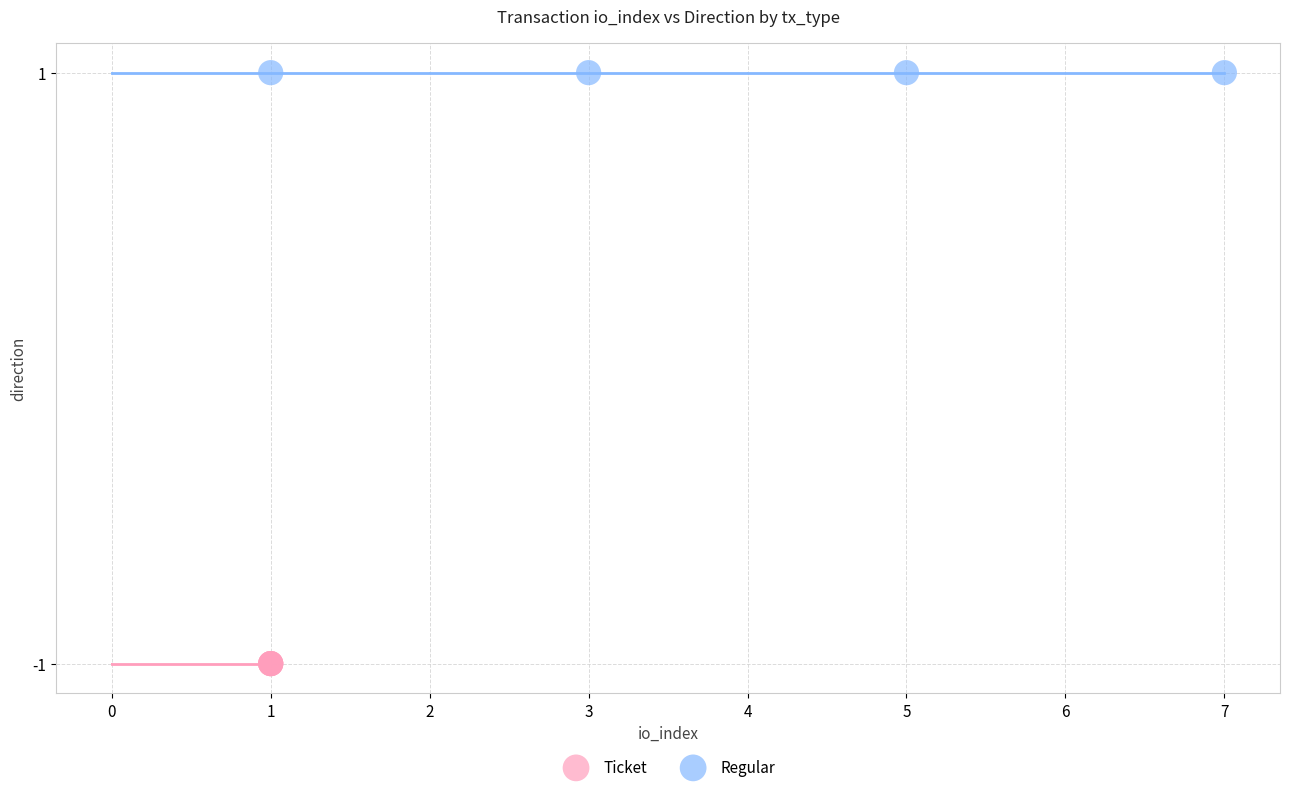

Which series contains the highest Y value?

Regular